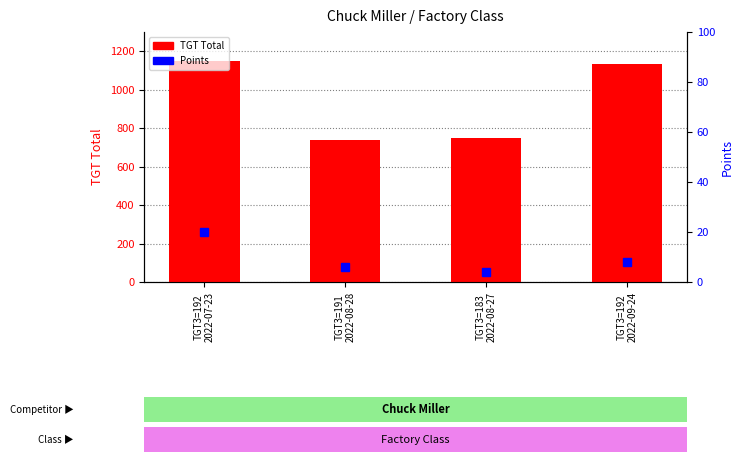

What is the label of the 1st bar from the right?

TGT3=192
2022-09-24